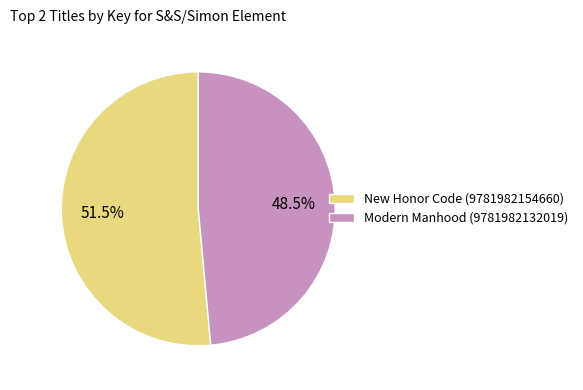

What is the smallest slice in the pie chart?

Modern Manhood (9781982132019)